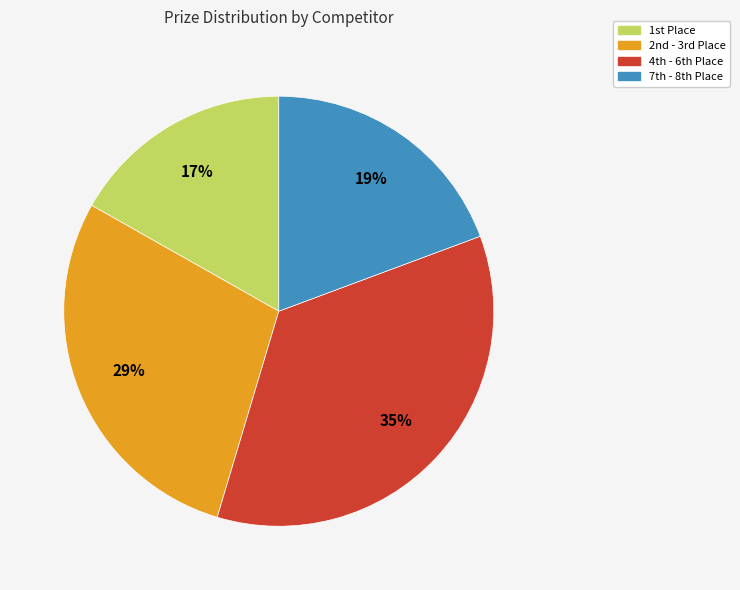

Rank the categories by value from highest to lowest.

4th - 6th Place, 2nd - 3rd Place, 7th - 8th Place, 1st Place